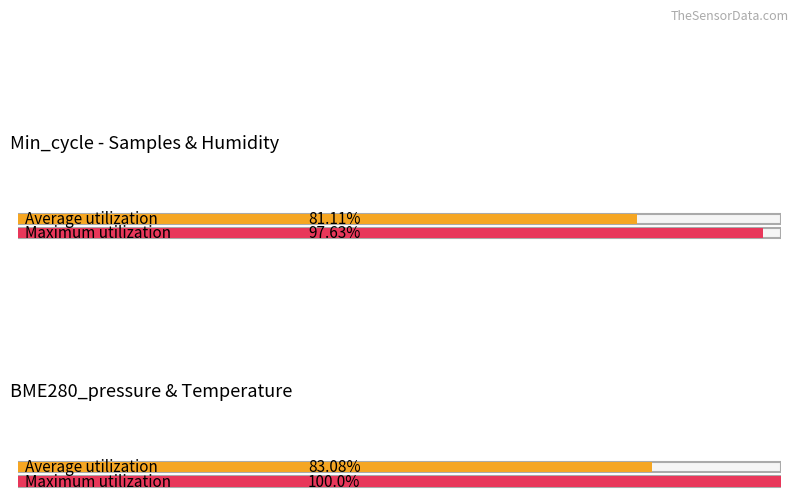

Which series has the widest spread of values?

Maximum utilization